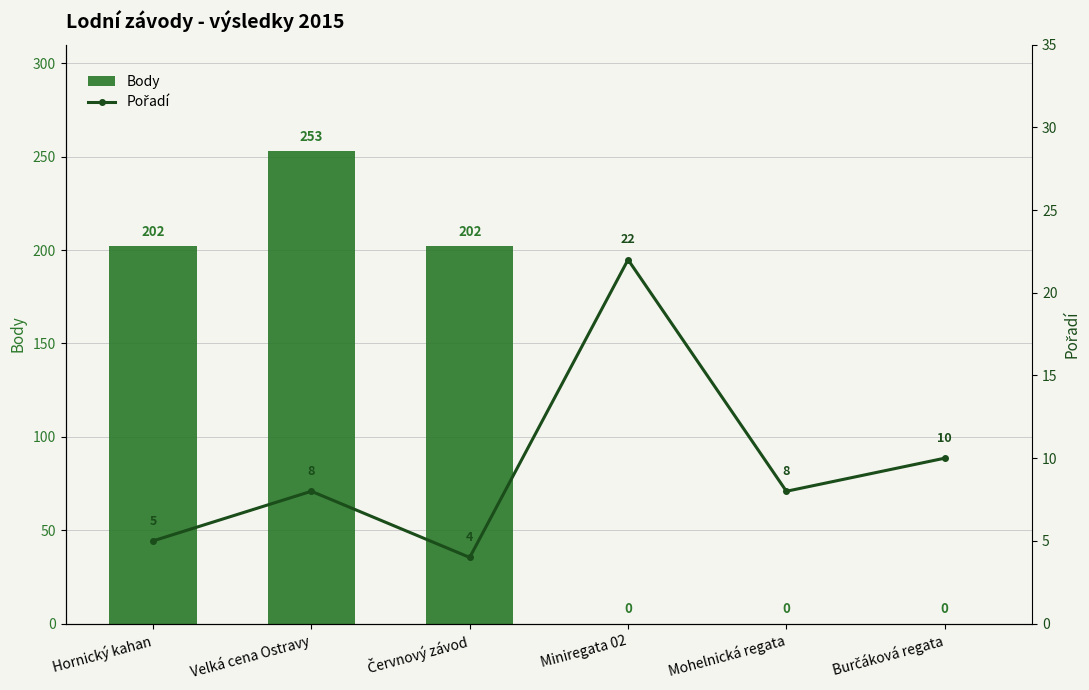

What is the difference between the maximum and minimum values in the Pořadí series?

18